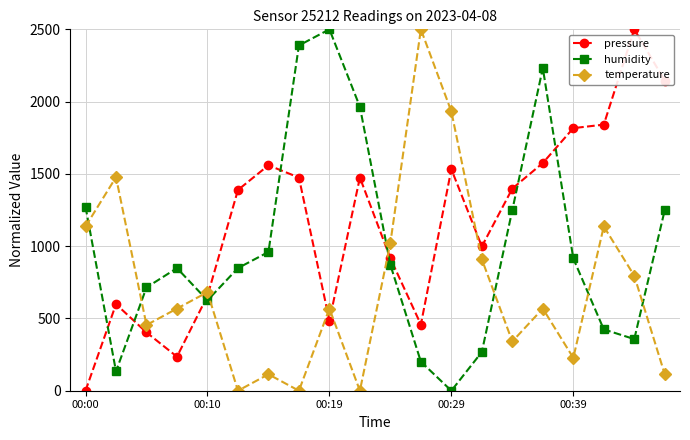

True or false: humidity has more than 2 points higher than both neighbors.

True